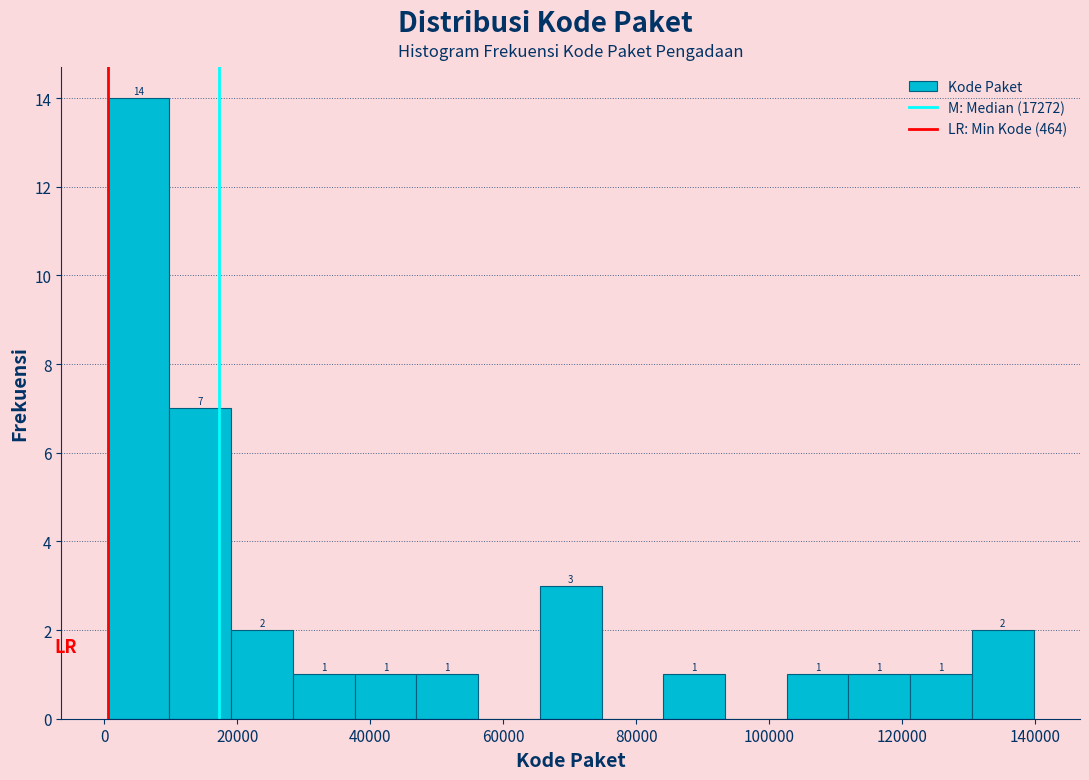

Over which range of the x-axis is the bar tallest?

0 to 10000